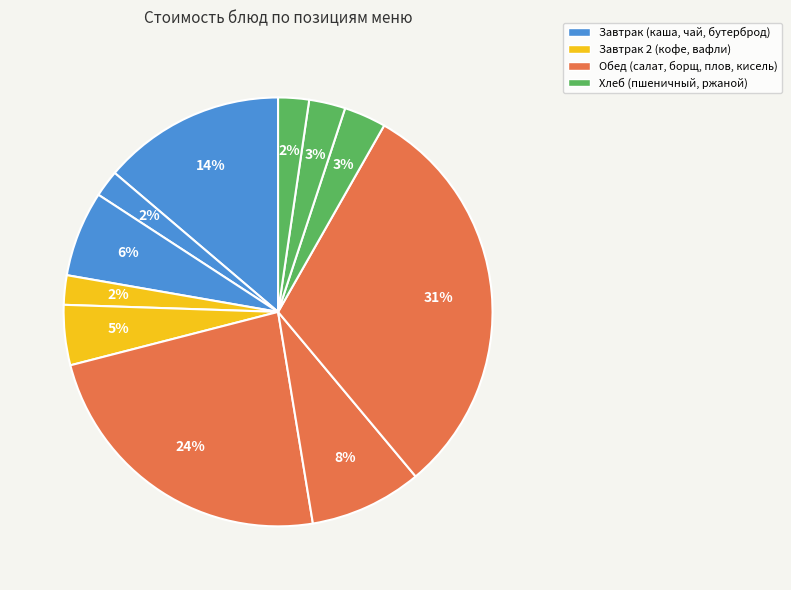

Is there any slice that represents more than half of the pie?

No